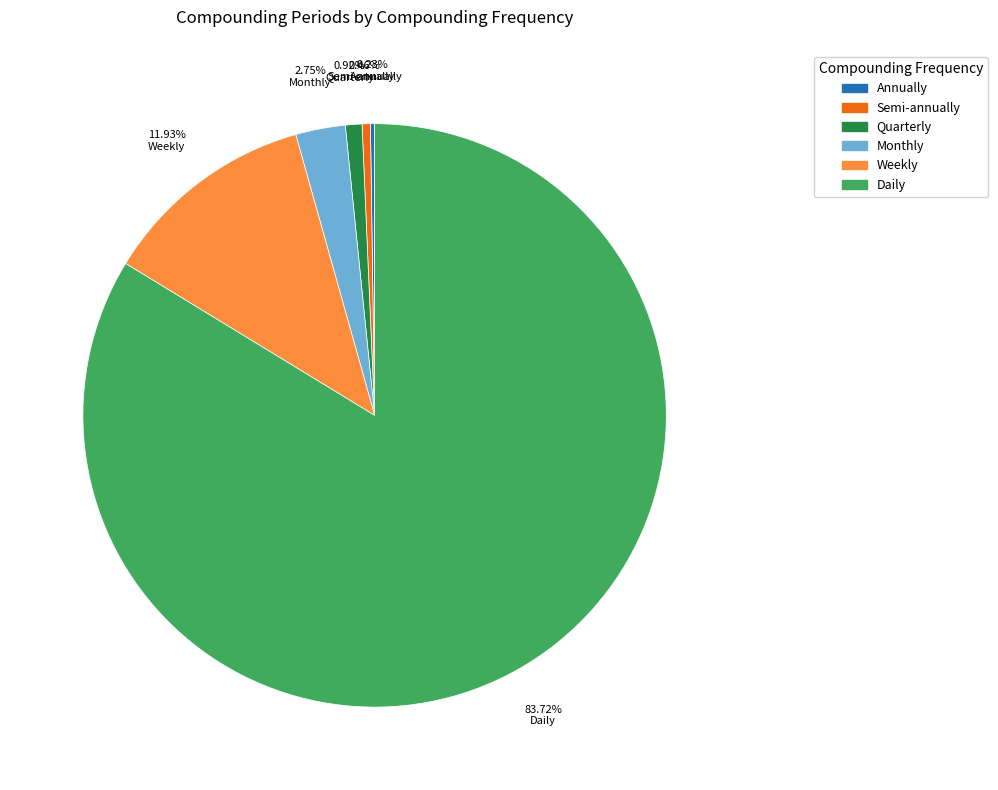

What is the ratio of the value at Daily to the value at Monthly?

30.4